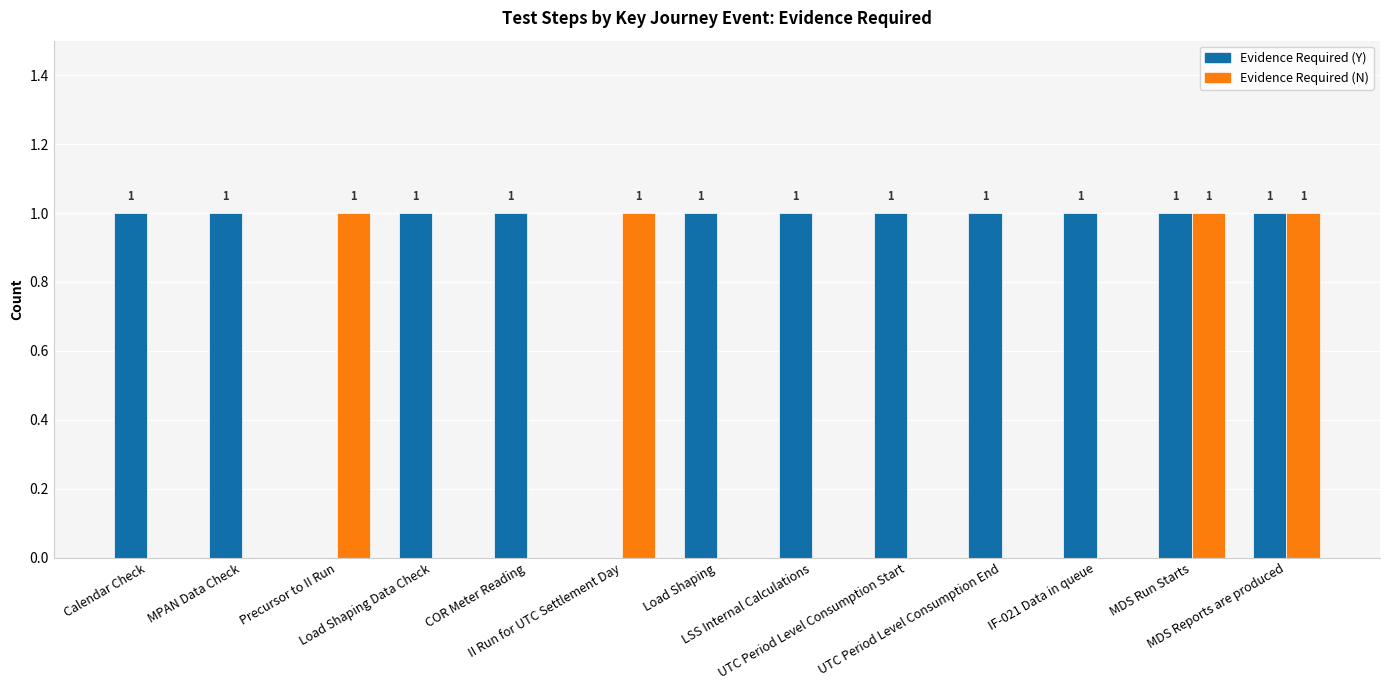

Reading left to right, transcribe all the data shown in this chart.

Evidence Required (Y): Calendar Check=1	MPAN Data Check=1	Precursor to II Run=0	Load Shaping Data Check=1	COR Meter Reading=1	II Run for UTC Settlement Day=0	Load Shaping=1	LSS Internal Calculations=1	UTC Period Level Consumption Start=1	UTC Period Level Consumption End=1	IF-021 Data in queue=1	MDS Run Starts=1	MDS Reports are produced=1
Evidence Required (N): Calendar Check=0	MPAN Data Check=0	Precursor to II Run=1	Load Shaping Data Check=0	COR Meter Reading=0	II Run for UTC Settlement Day=1	Load Shaping=0	LSS Internal Calculations=0	UTC Period Level Consumption Start=0	UTC Period Level Consumption End=0	IF-021 Data in queue=0	MDS Run Starts=1	MDS Reports are produced=1